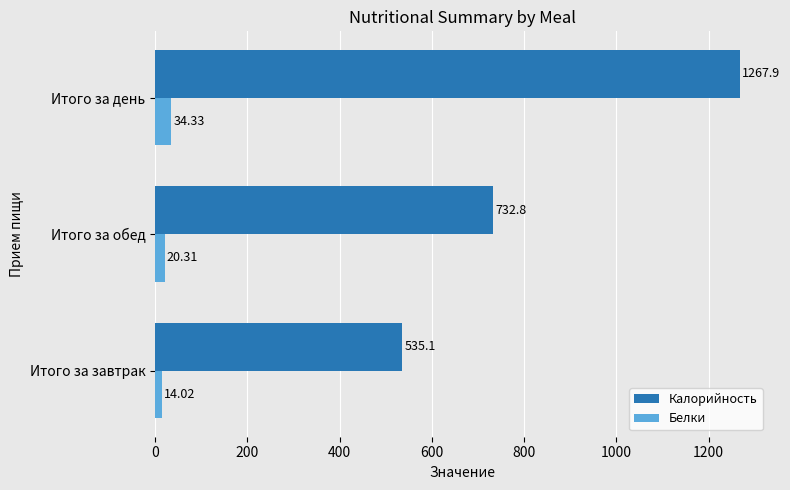

How many distinct data groups are displayed?

2